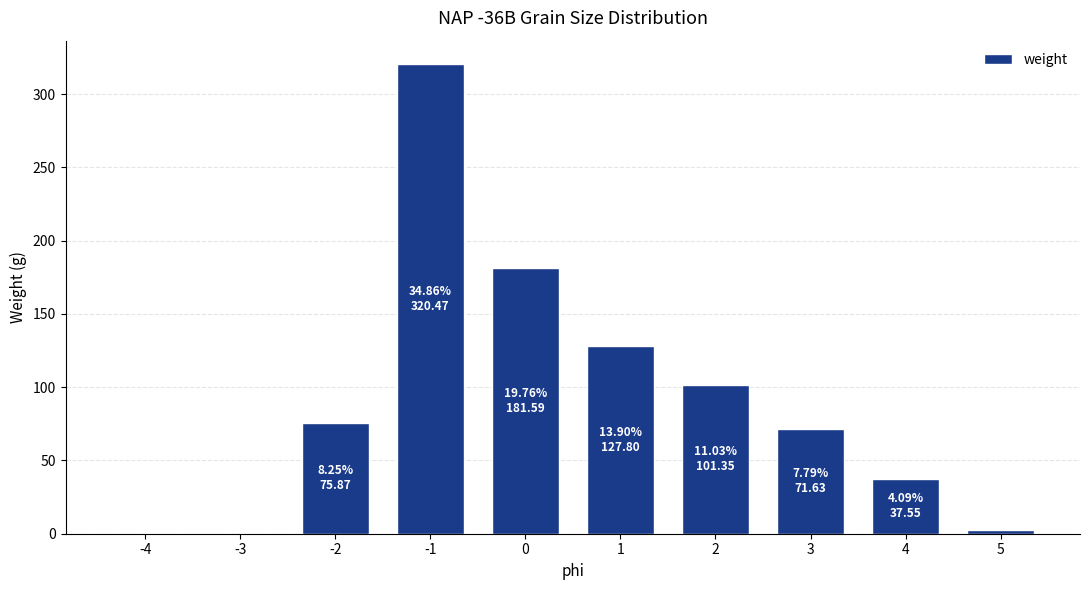

What is the sum of the values at 2 and -2?

177.2